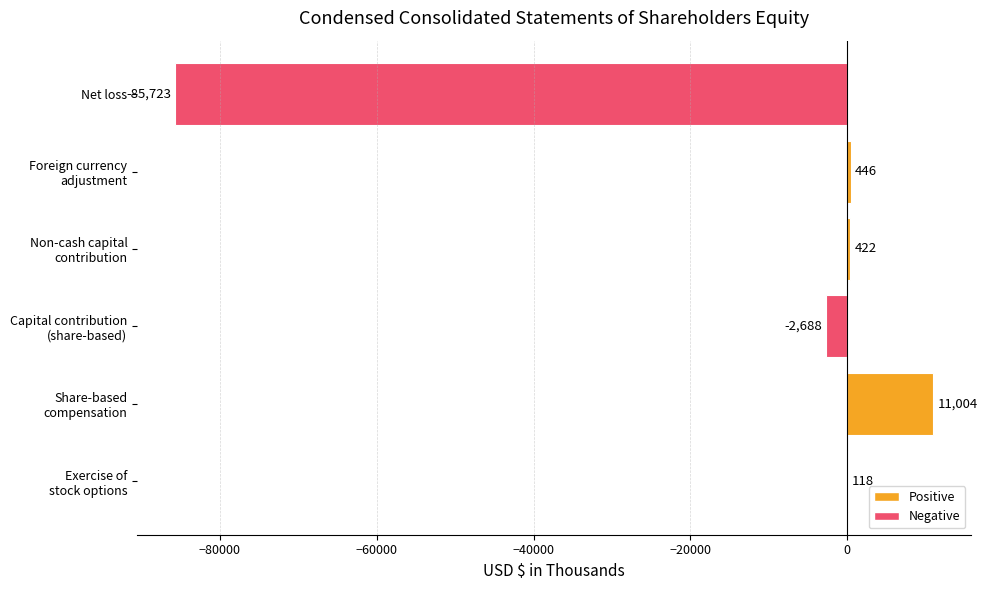

Count the number of categories in the chart.

6